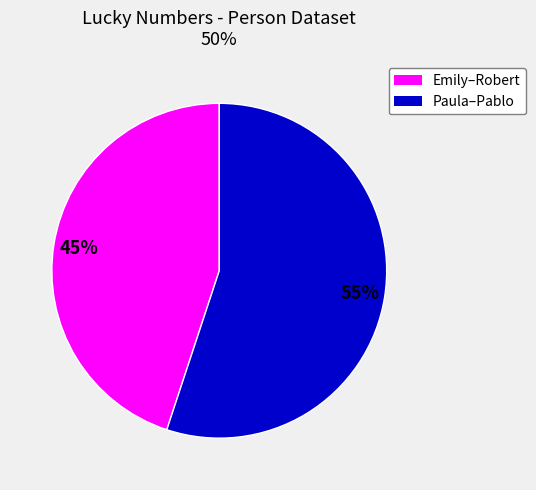

To the nearest percent, what is the difference between the largest and smallest slice percentages?

10%